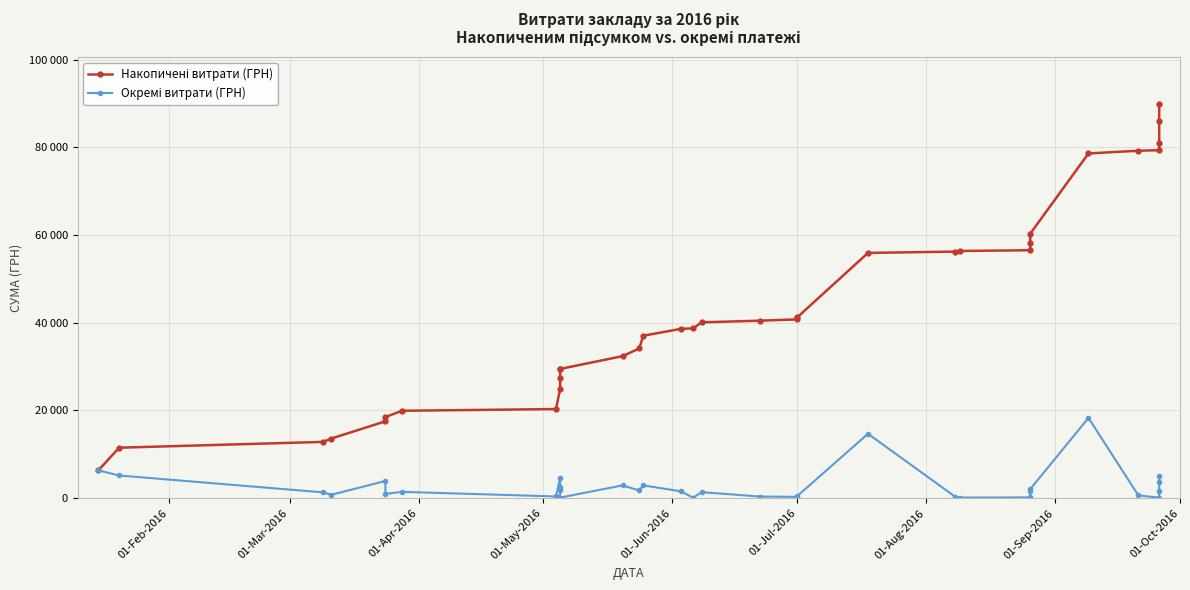

What is the sum of all Накопичені витрати (ГРН) values?

1413298.5